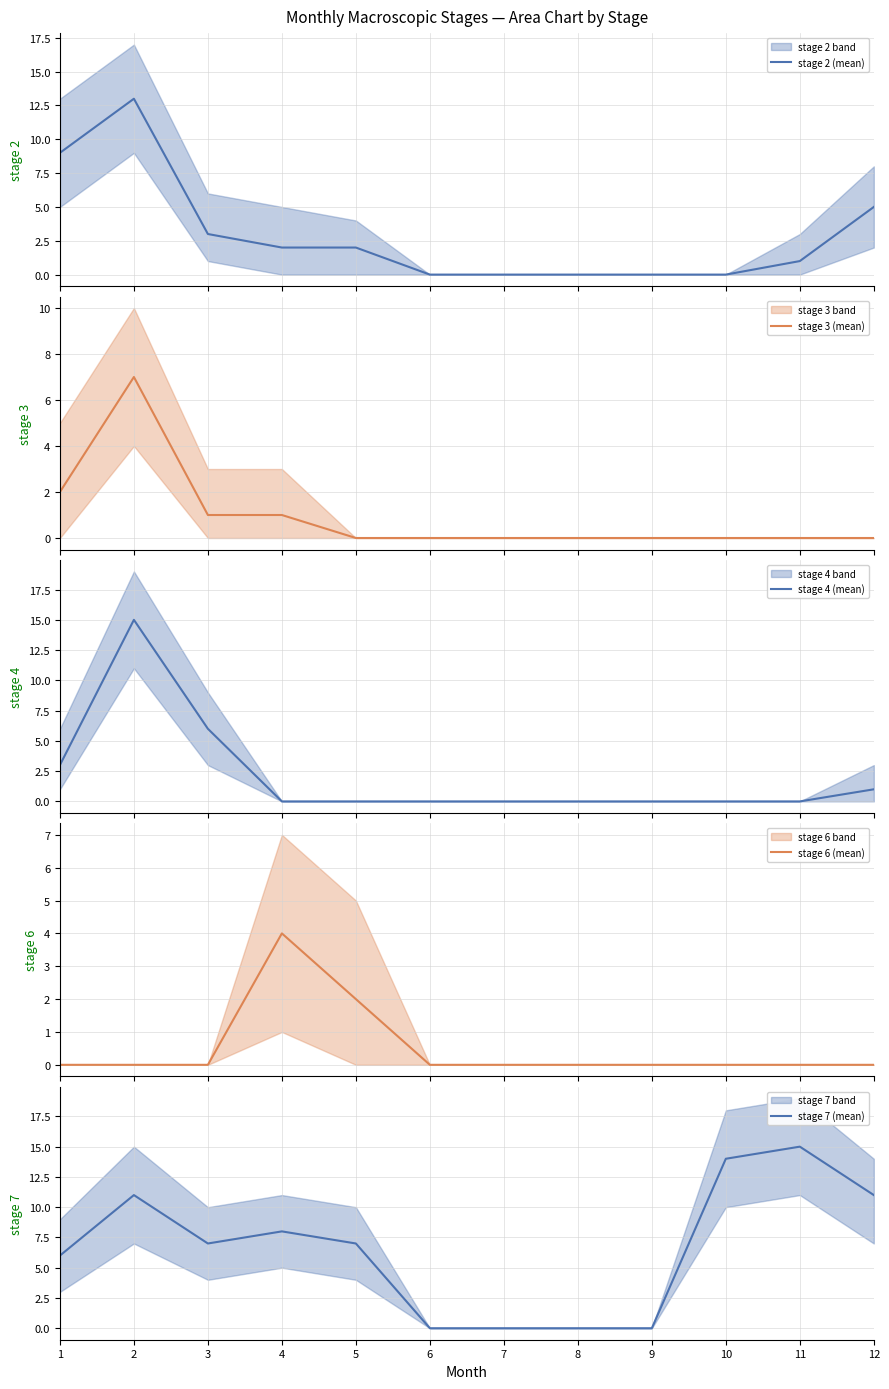

What is the sum of the stage 7 (mean) values at 5 and 2?

18